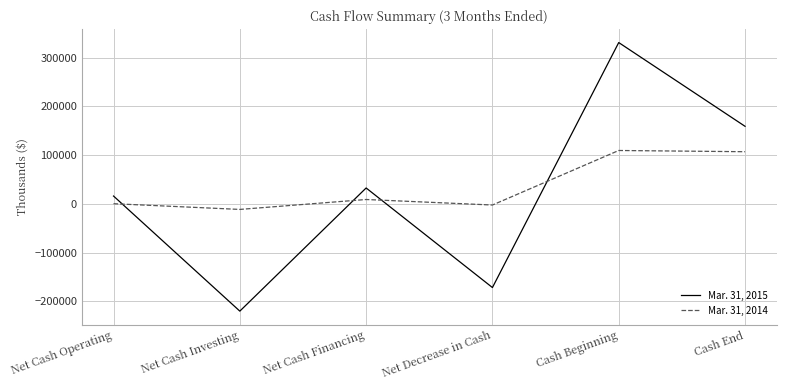

Between which two adjacent categories do Mar. 31, 2015 and Mar. 31, 2014 first intersect?

Net Cash Operating and Net Cash Investing